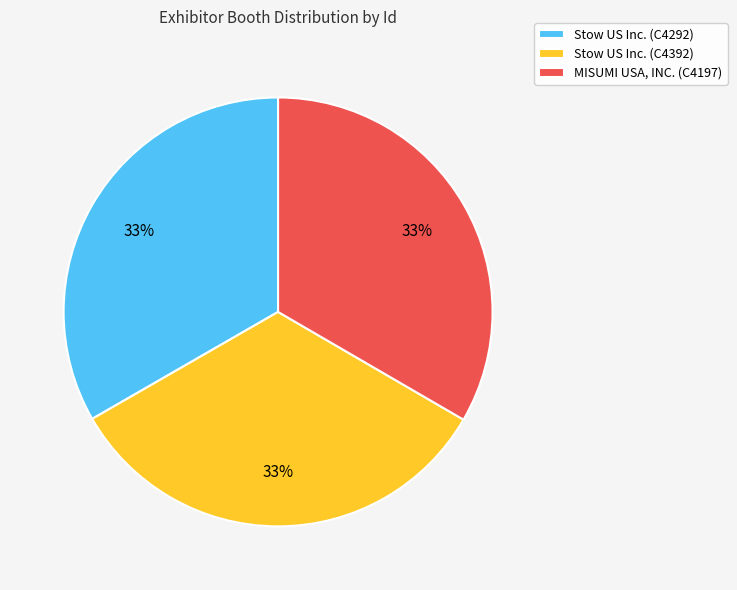

Count the number of slices in the pie.

3